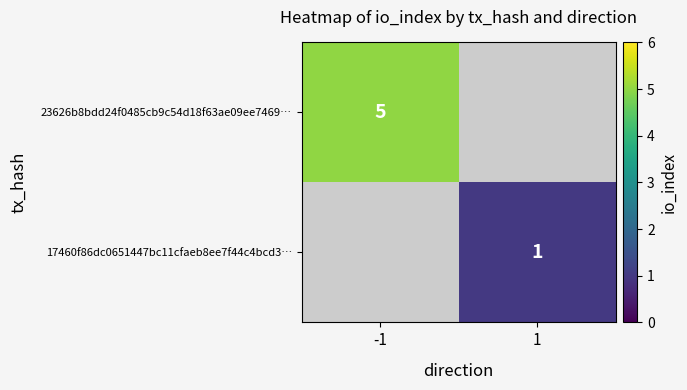

Which category has the highest value in the 23626b8bdd24f0485cb9c54d18f63ae09ee7469… series?

-1